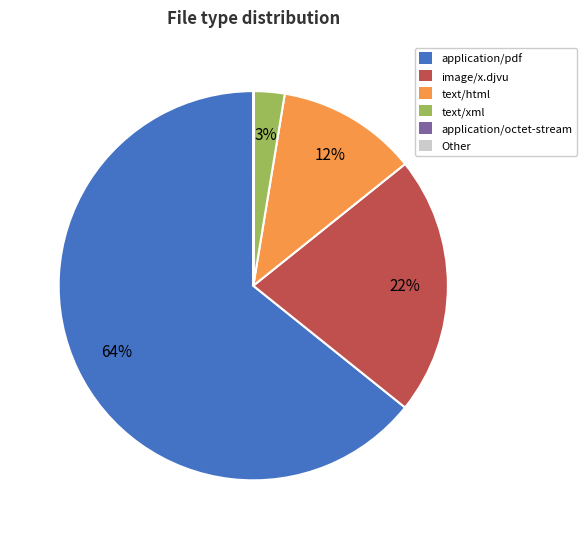

Which has a higher value, text/html or application/pdf?

application/pdf